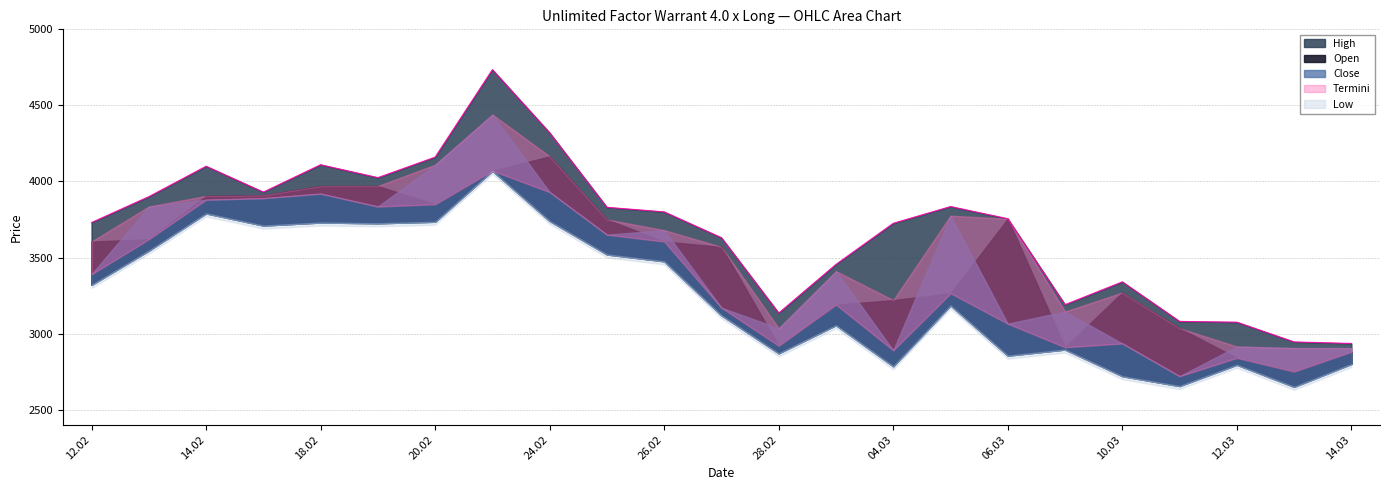

What is the difference between the Open values at 13.02.2025 and 24.02.2025?

545